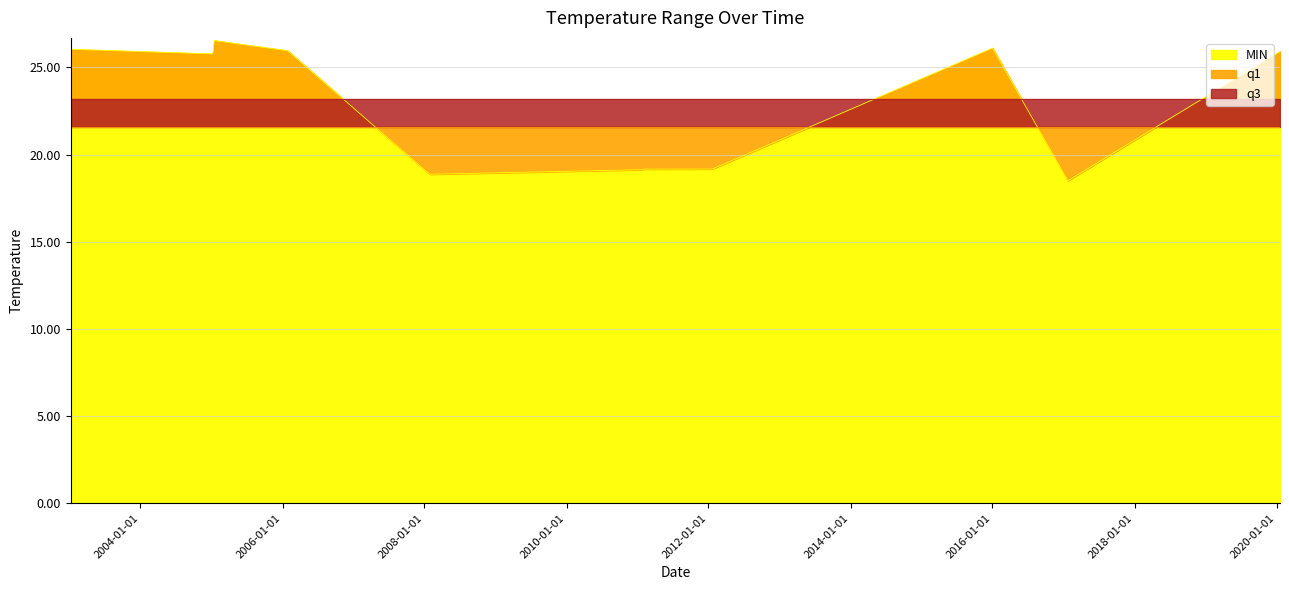

Where is q3 nearest to the value 23?

2003-01-07